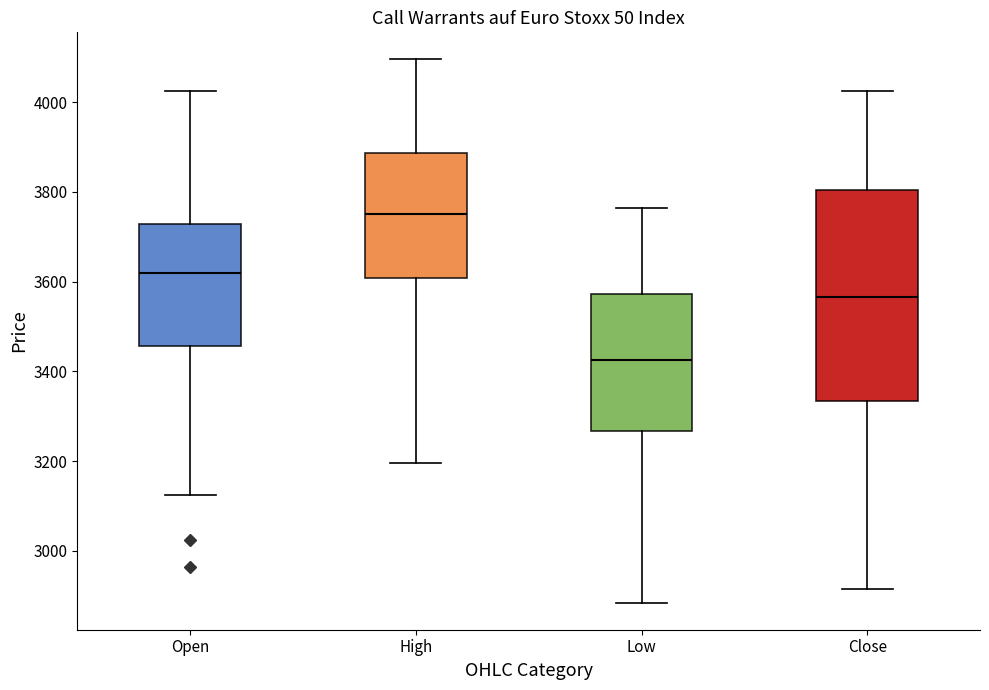

Where is the upper edge of the box for Open on the y-axis? The values are not printed on the chart, so give them approximately, as read against the axis.

3720